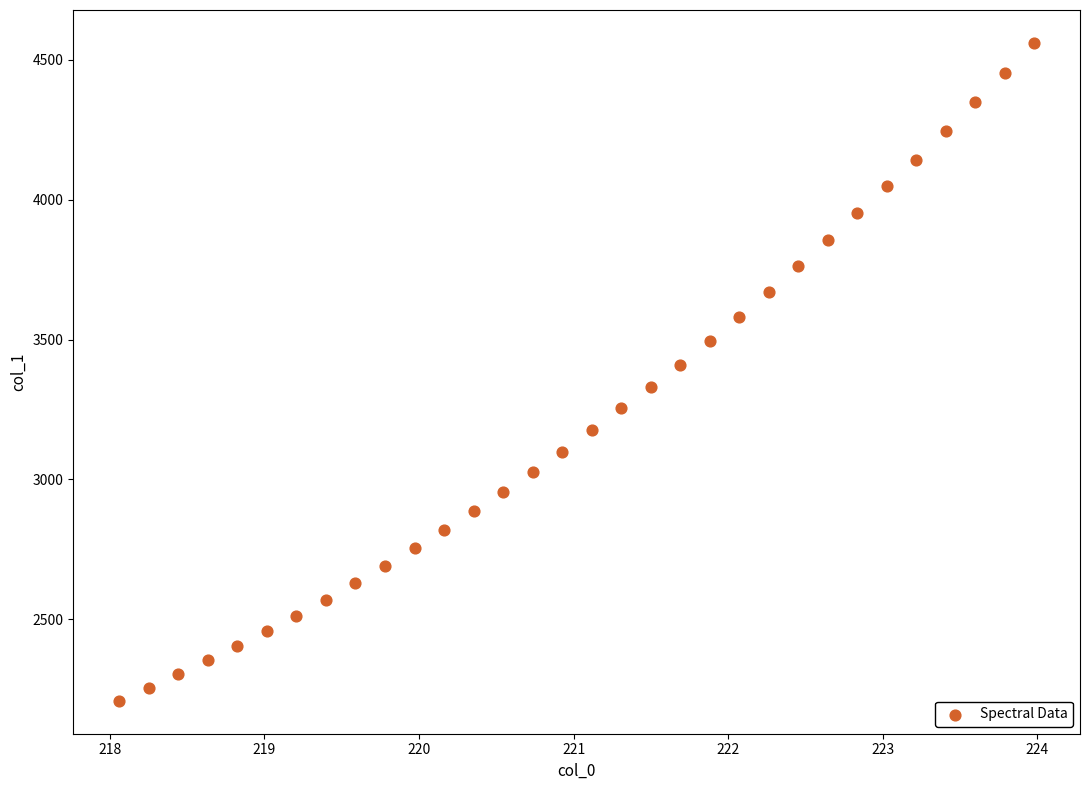

What is the range of X values (max minus min)?

5.9